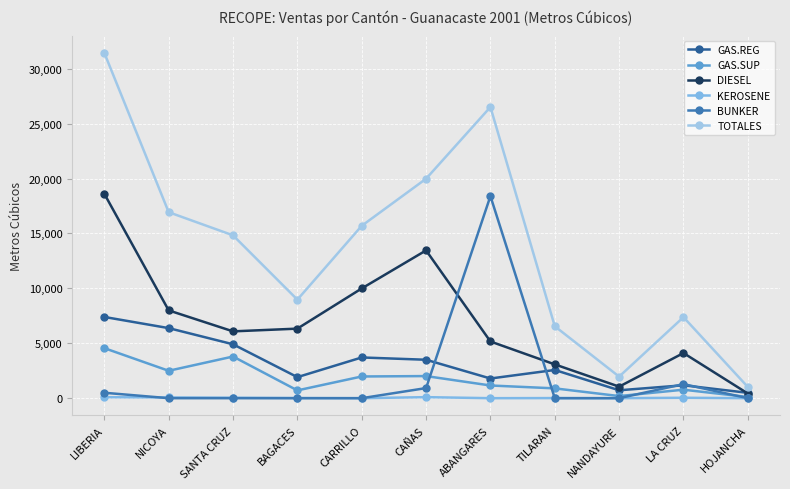

How many series are shown in this chart?

6